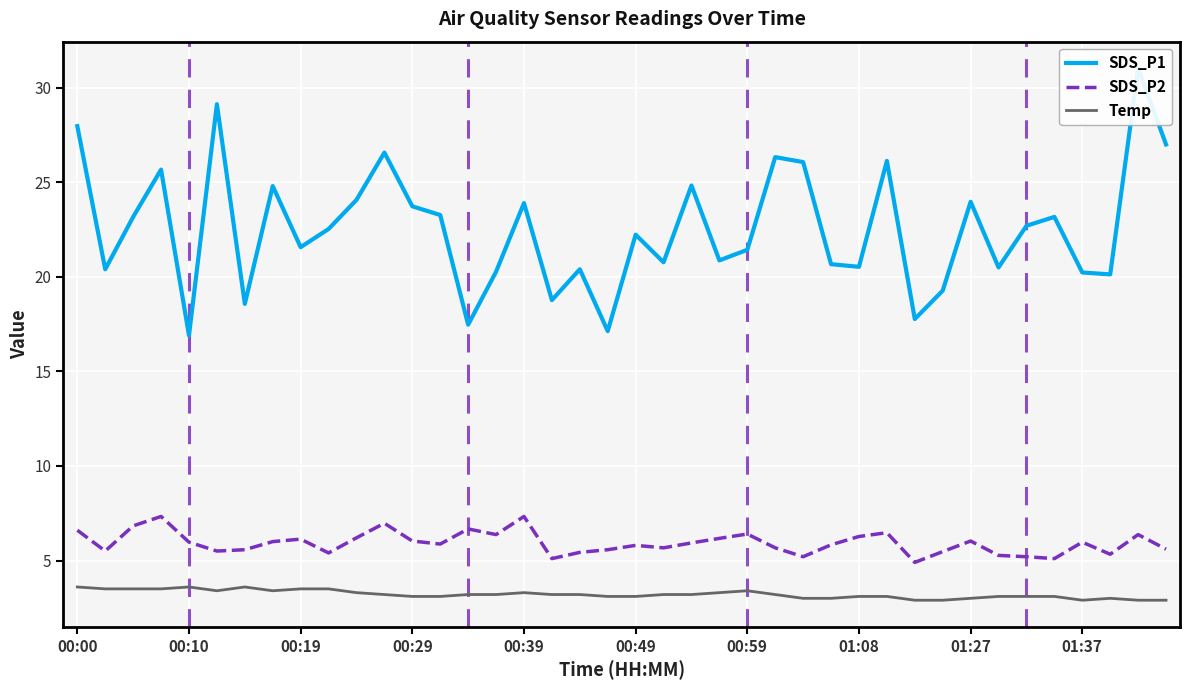

What are all the series names shown in the legend?

SDS_P1, SDS_P2, Temp